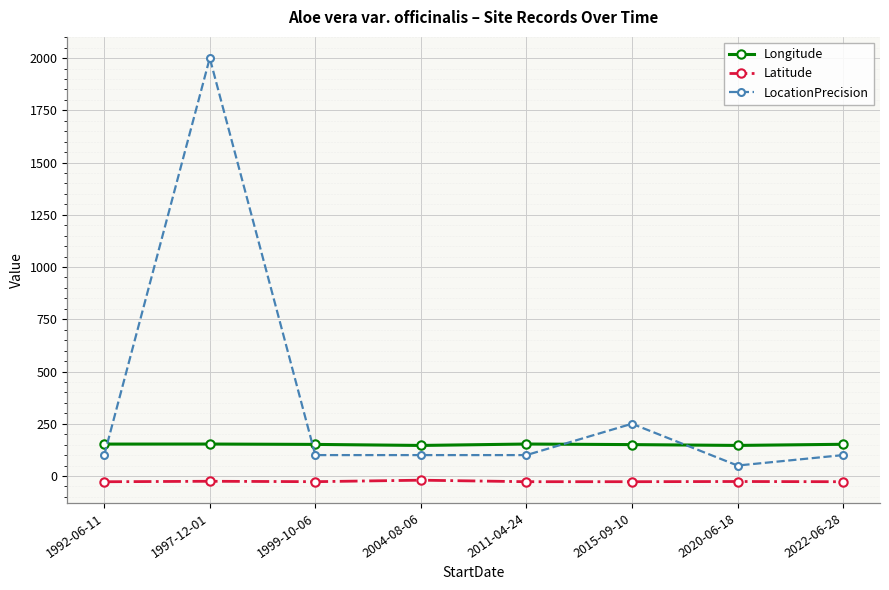

Which series has the largest total across all categories?

LocationPrecision